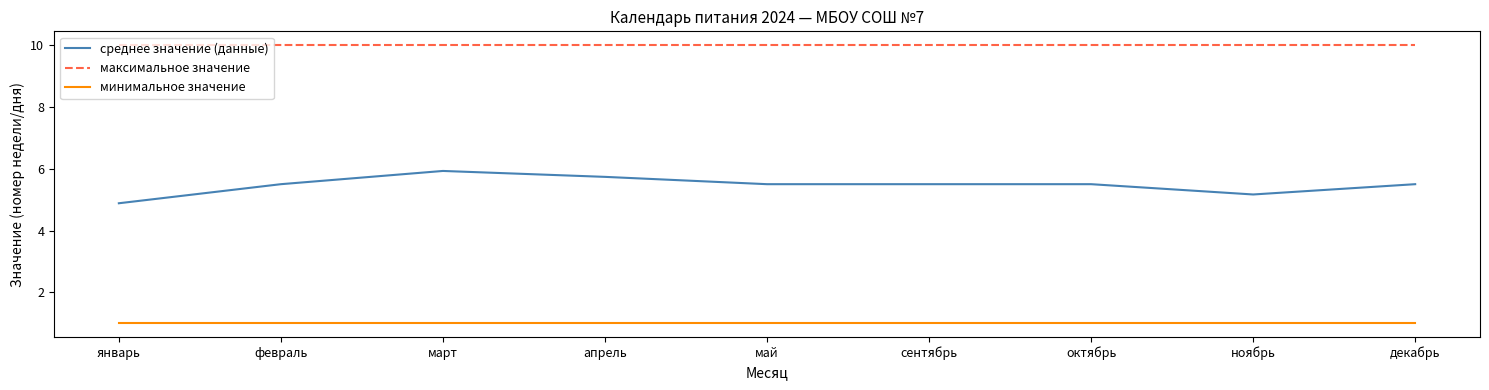

True or false: среднее значение (данные) and максимальное значение cross at least once.

False